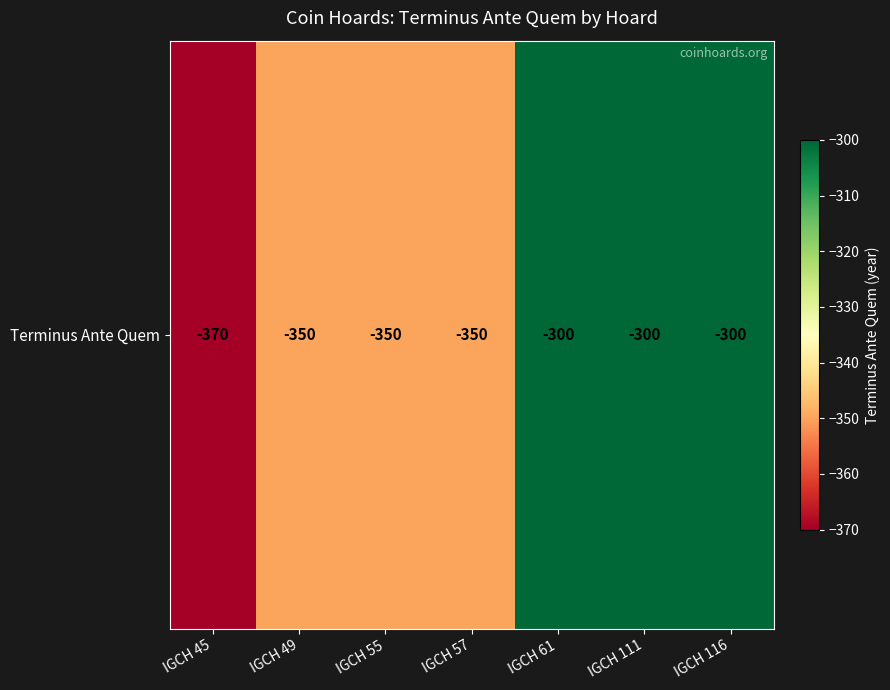

Which label corresponds to the smallest value in the chart?

IGCH 45